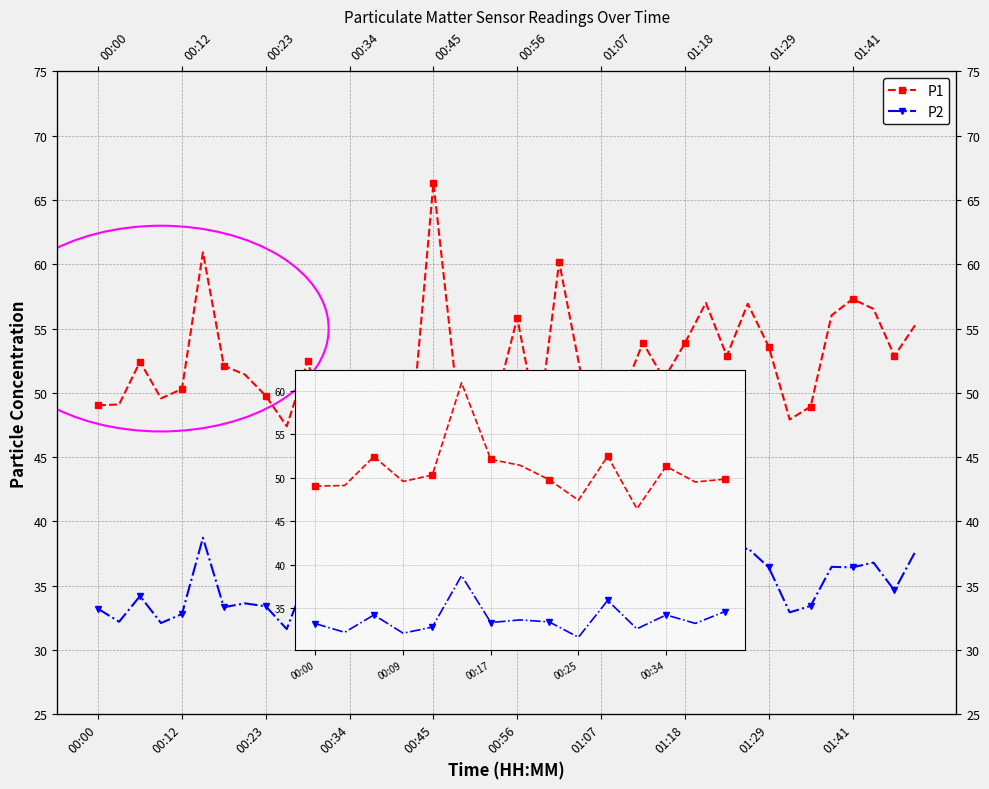

True or false: P2 and P1 intersect in this chart.

False